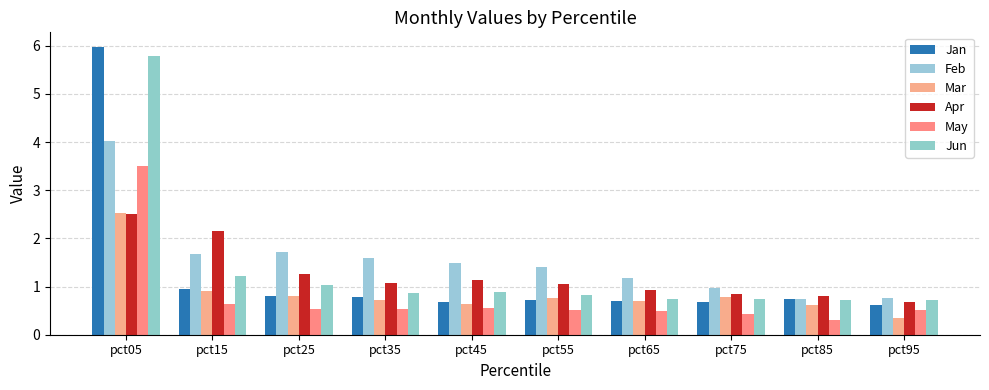

How many values in the Apr series exceed 1?

6